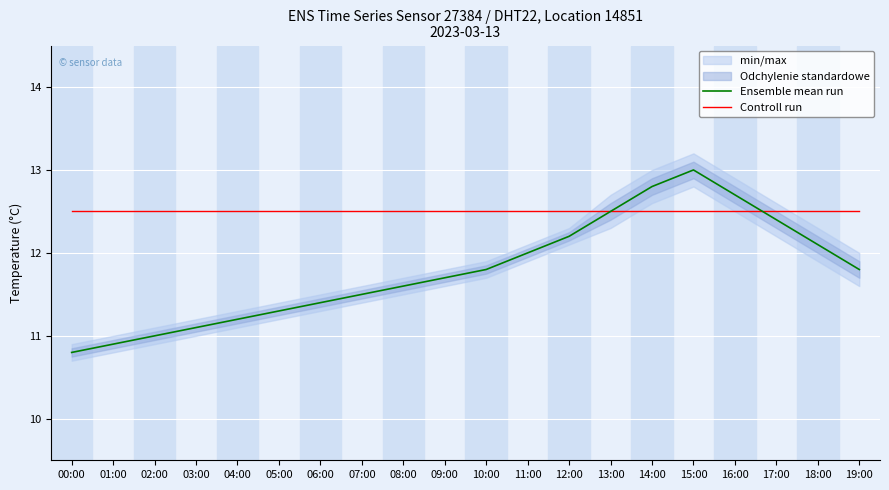

What is the lowest value of the Ensemble mean run series?

10.8